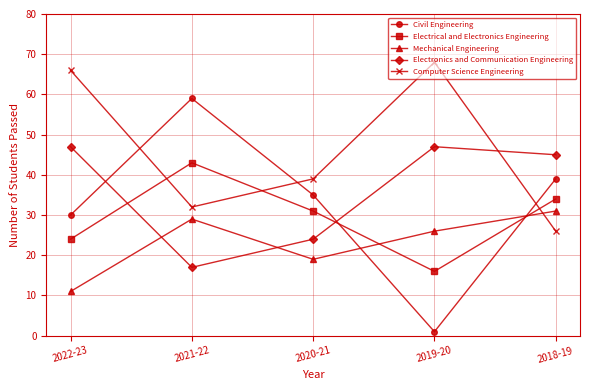

Is it true that Electronics and Communication Engineering equals 65 at 2019-20?

False